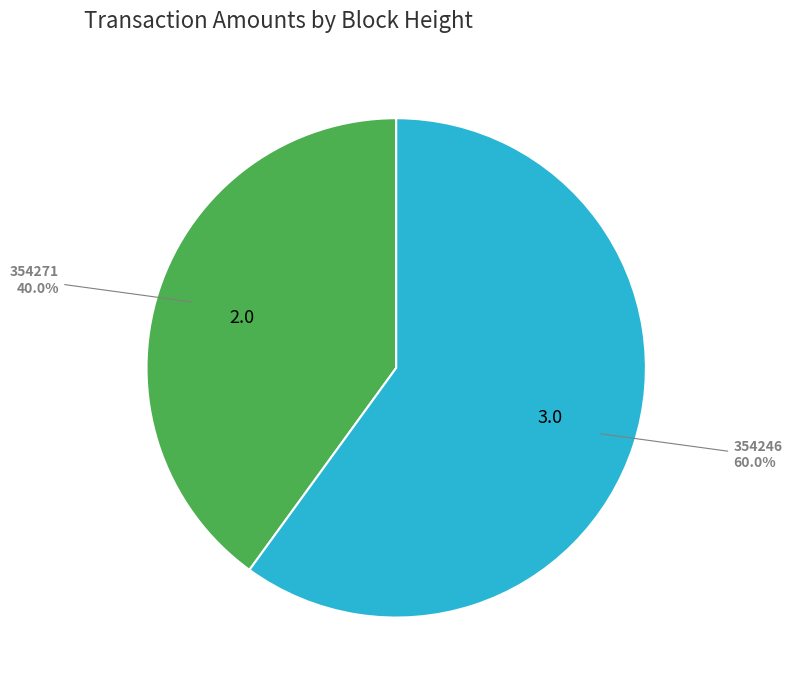

To the nearest percent, what is the difference between the largest and smallest slice percentages?

20%